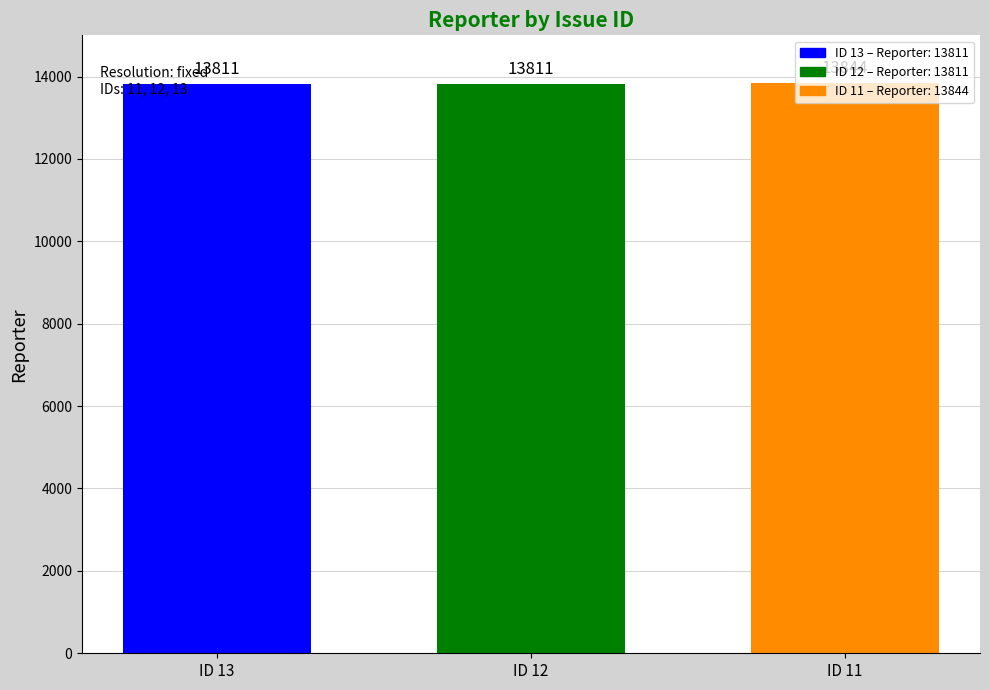

The value at ID 12 is 13811. True or false?

True